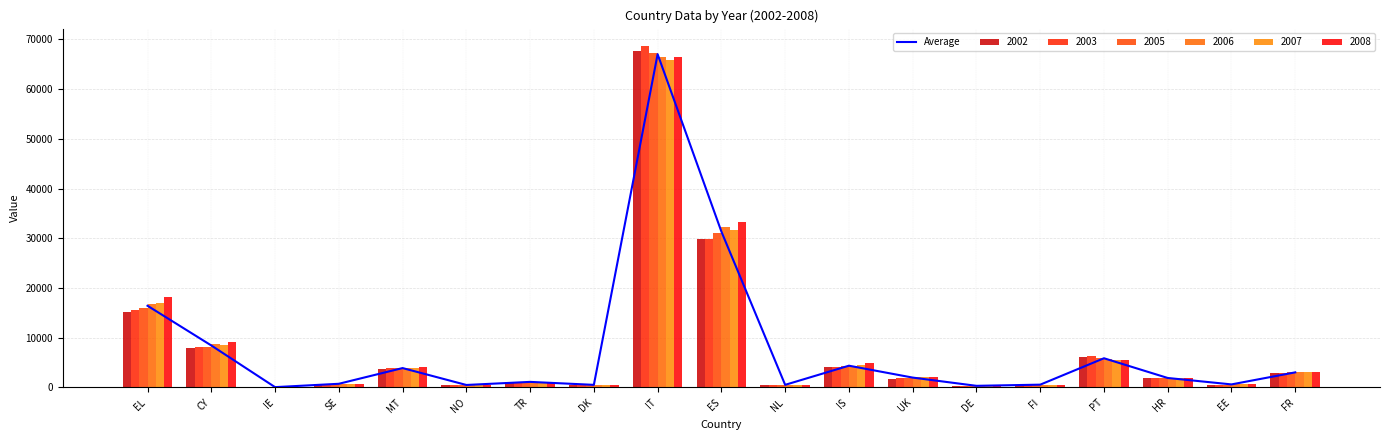

Does the chart contain any negative values?

No